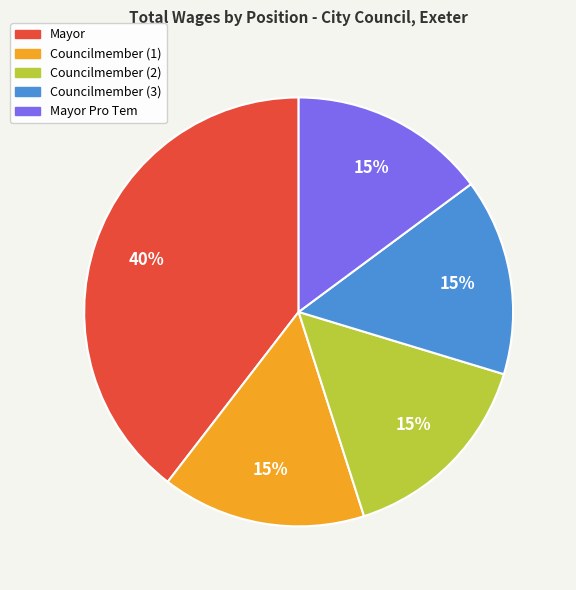

Approximately how many times larger is the value at Councilmember (3) compared to Mayor?

0.4